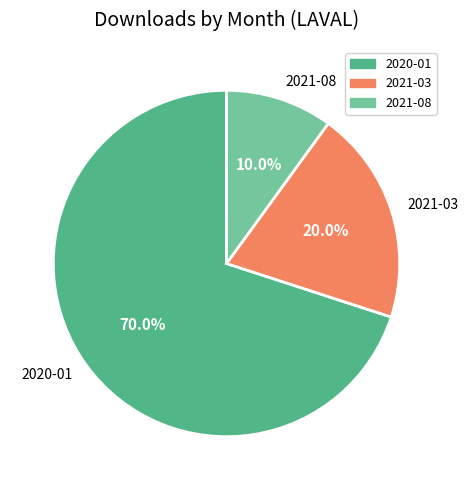

Which category has the smallest portion of the pie?

2021-08